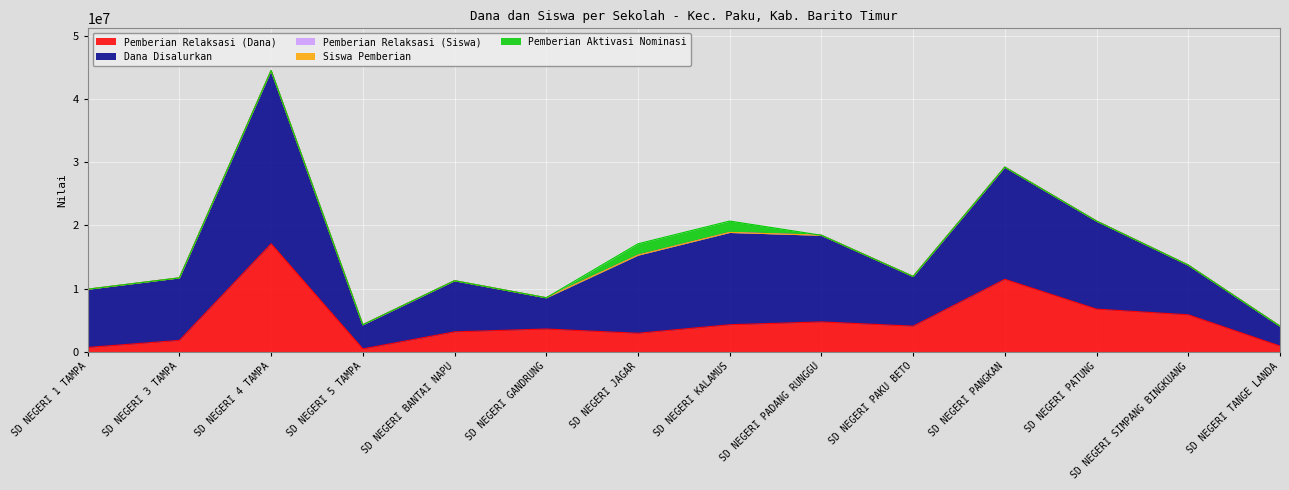

What is the total value across all series at SD NEGERI SIMPANG BINGKUANG?

13725018